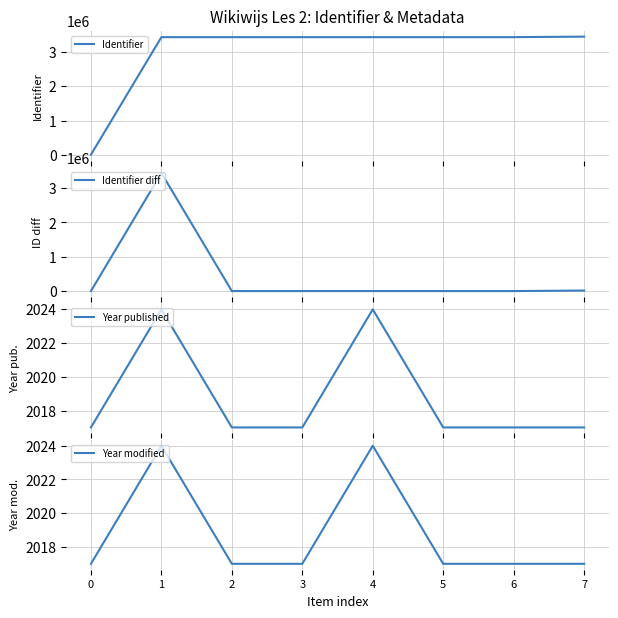

What is the difference between the maximum and minimum values in the Year modified series?

7